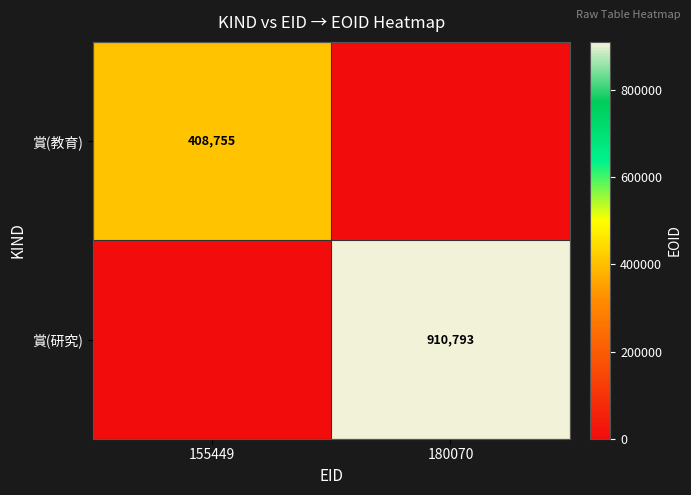

True or false: 賞(研究) has a value of 364774 at 180070.

False